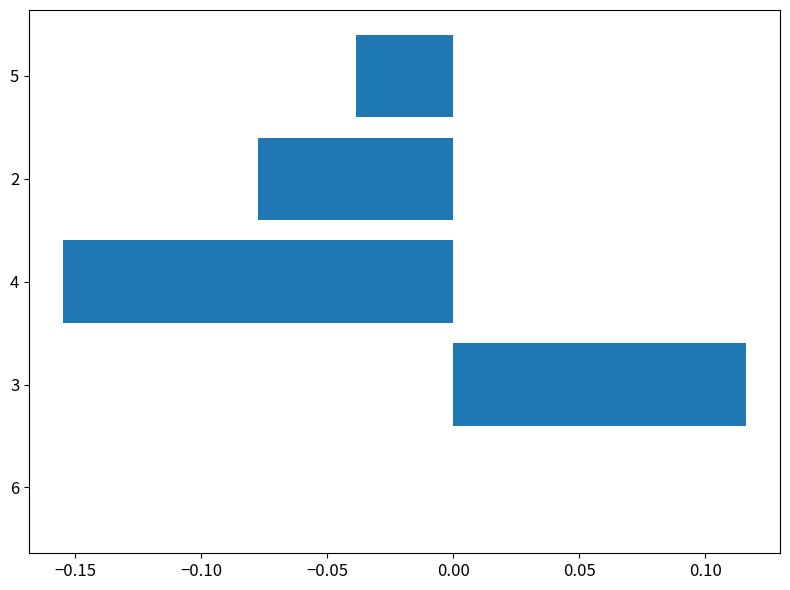

True or false: the data shows -0.1 at 5.

False